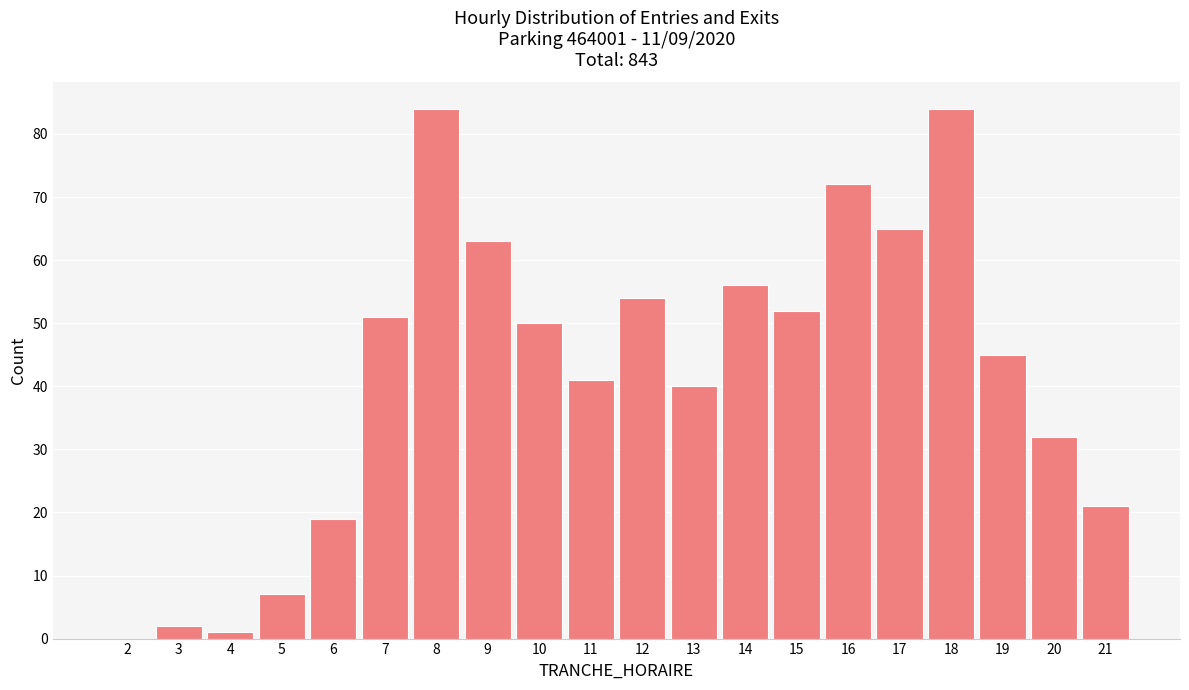

Reading left to right, extract all data points from this chart.

2=0	3=2	4=1	5=7	6=19	7=51	8=84	9=63	10=50	11=41	12=54	13=40	14=56	15=52	16=72	17=65	18=84	19=45	20=32	21=21